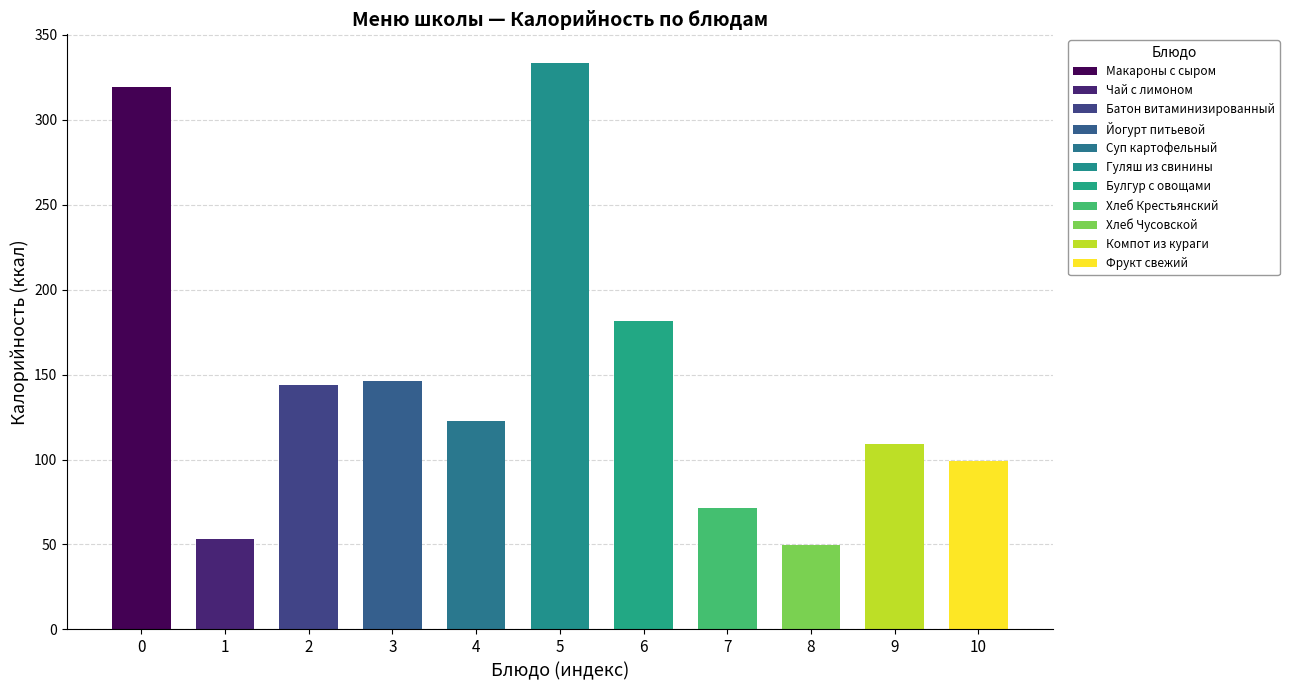

Does the chart contain any negative values?

No